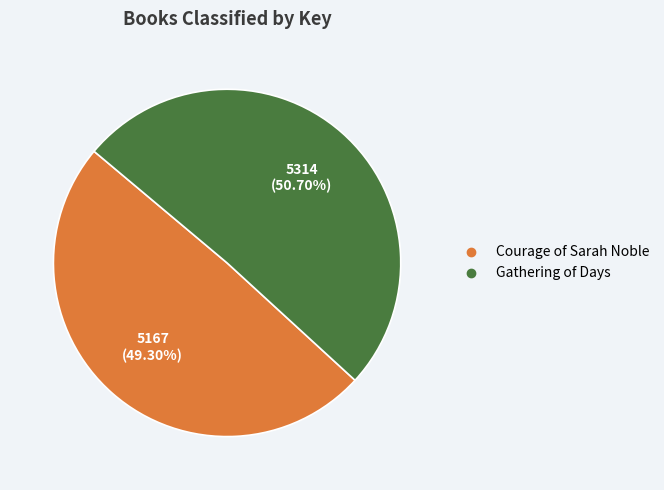

Between Courage of Sarah Noble and Gathering of Days, which is larger?

Gathering of Days